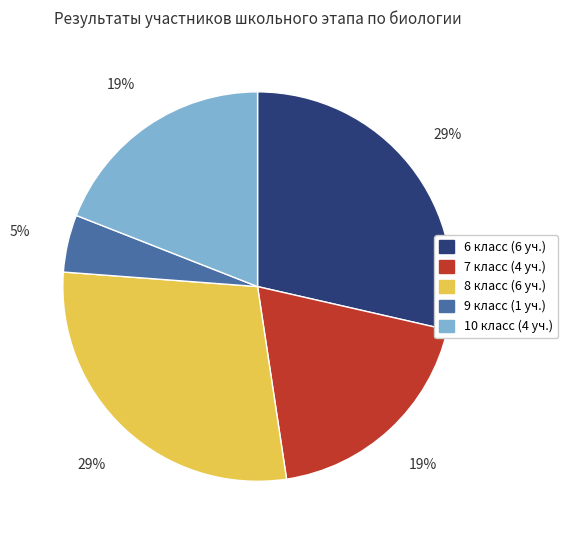

To the nearest percent, what is the difference between the largest and smallest slice percentages?

24%